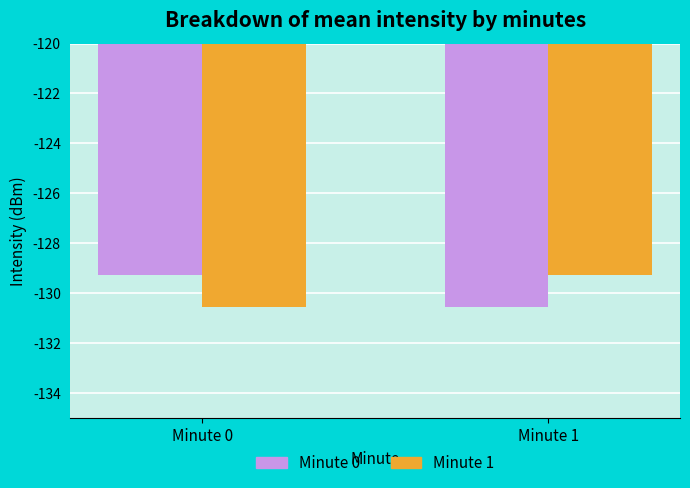

What is the spread (max minus min) of values at Minute 0?

1.3